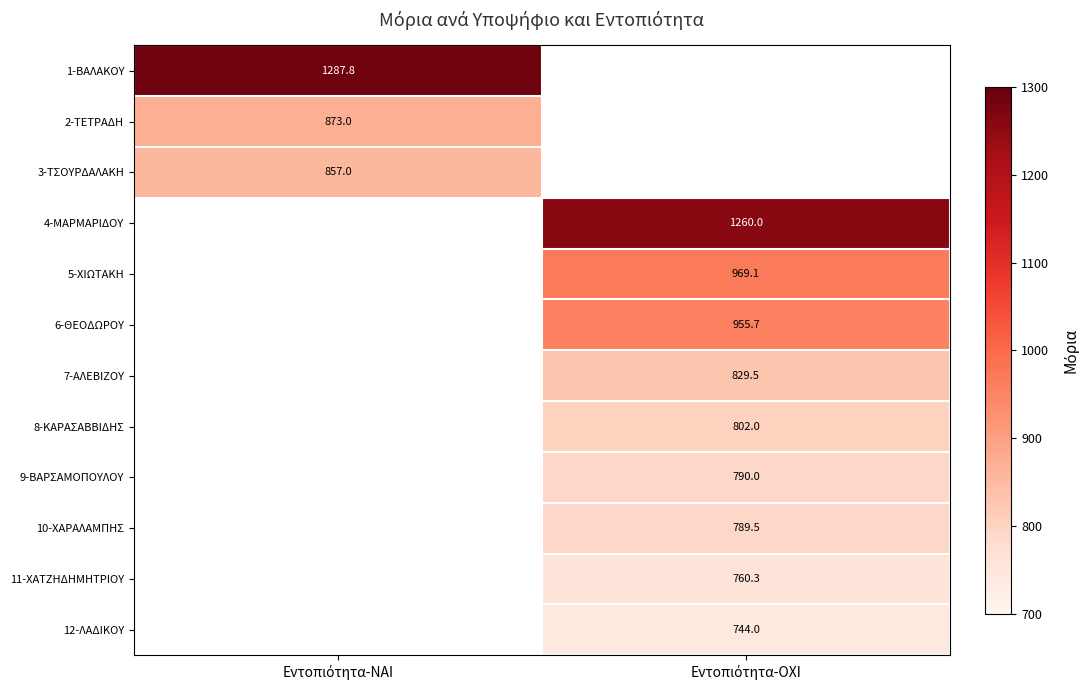

Where does the 11-ΧΑΤΖΗΔΗΜΗΤΡΙΟΥ series first go above 760?

Εντοπιότητα-ΟΧΙ